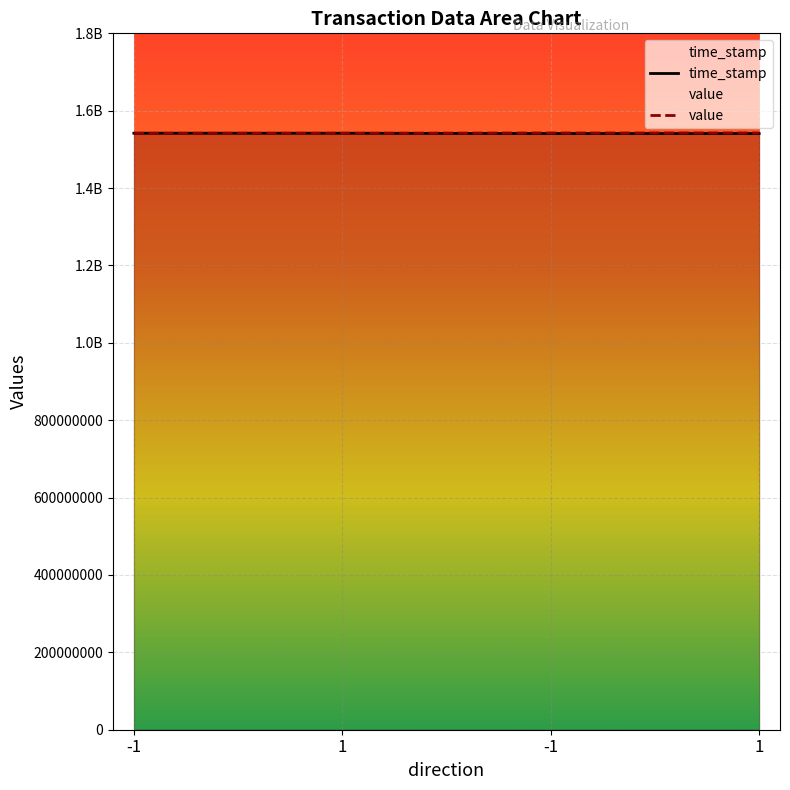

Rank the series by their maximum value, from highest to lowest.

value, time_stamp